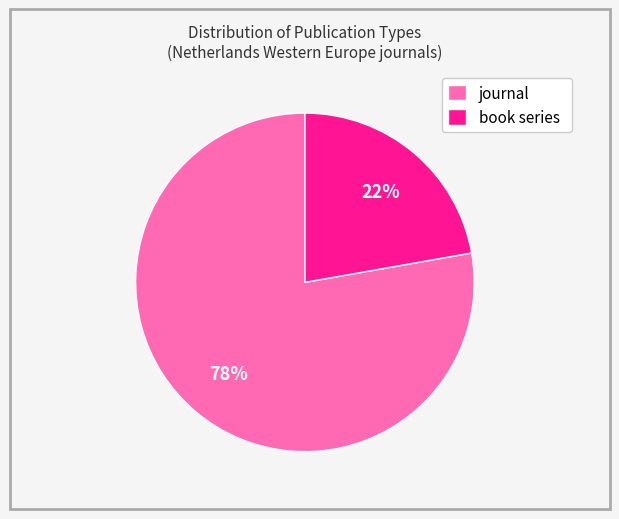

How many segments does this pie chart have?

2